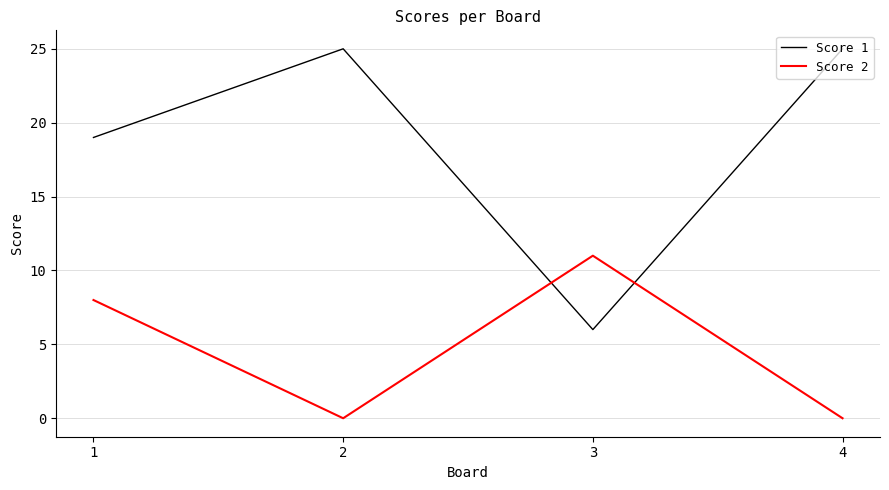

Which series has the largest total across all categories?

Score 1